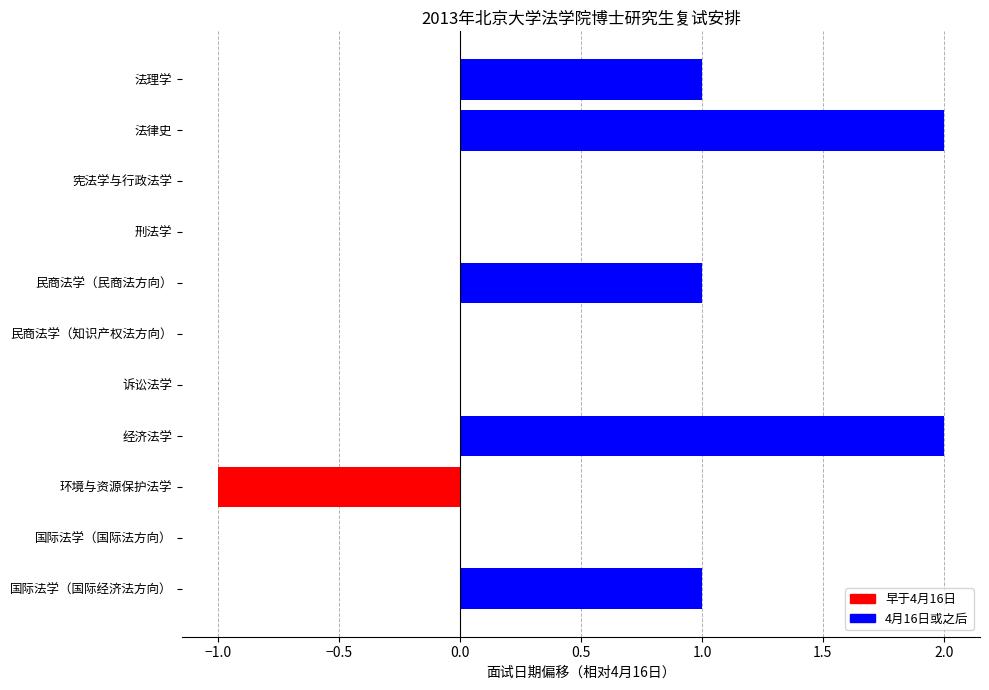

Reading top to bottom, extract all data points from this chart.

法理学=1	法律史=2	宪法学与行政法学=0	刑法学=0	民商法学（民商法方向）=1	民商法学（知识产权法方向）=0	诉讼法学=0	经济法学=2	环境与资源保护法学=-1	国际法学（国际法方向）=0	国际法学（国际经济法方向）=1